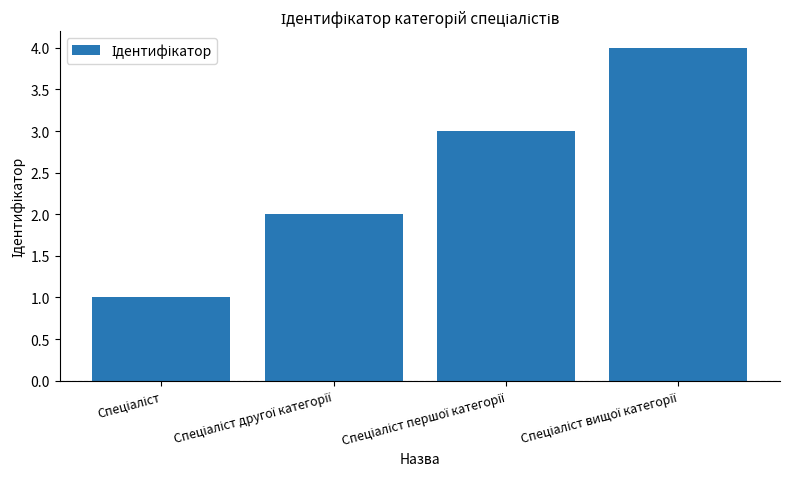

What is the greatest value displayed?

4